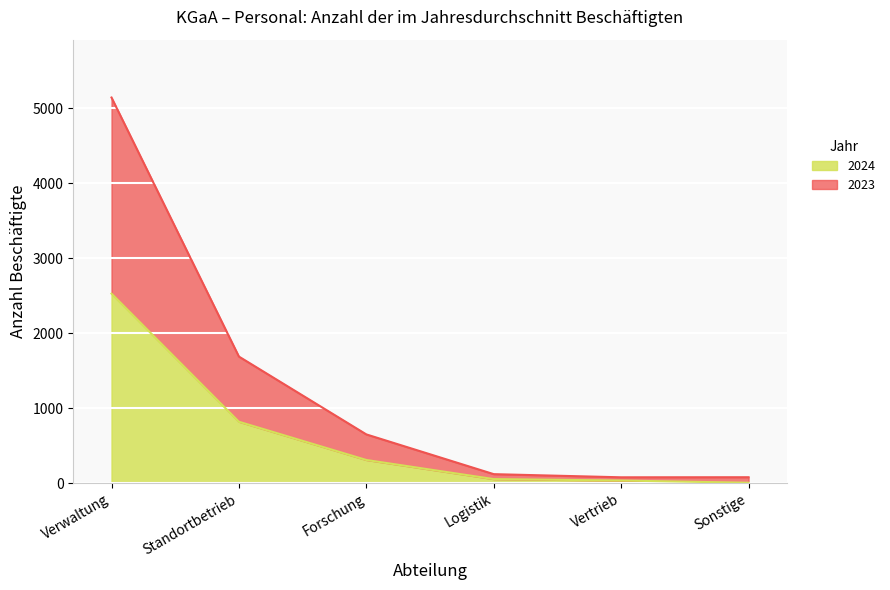

At which category does the chart reach its minimum across all series?

Sonstige